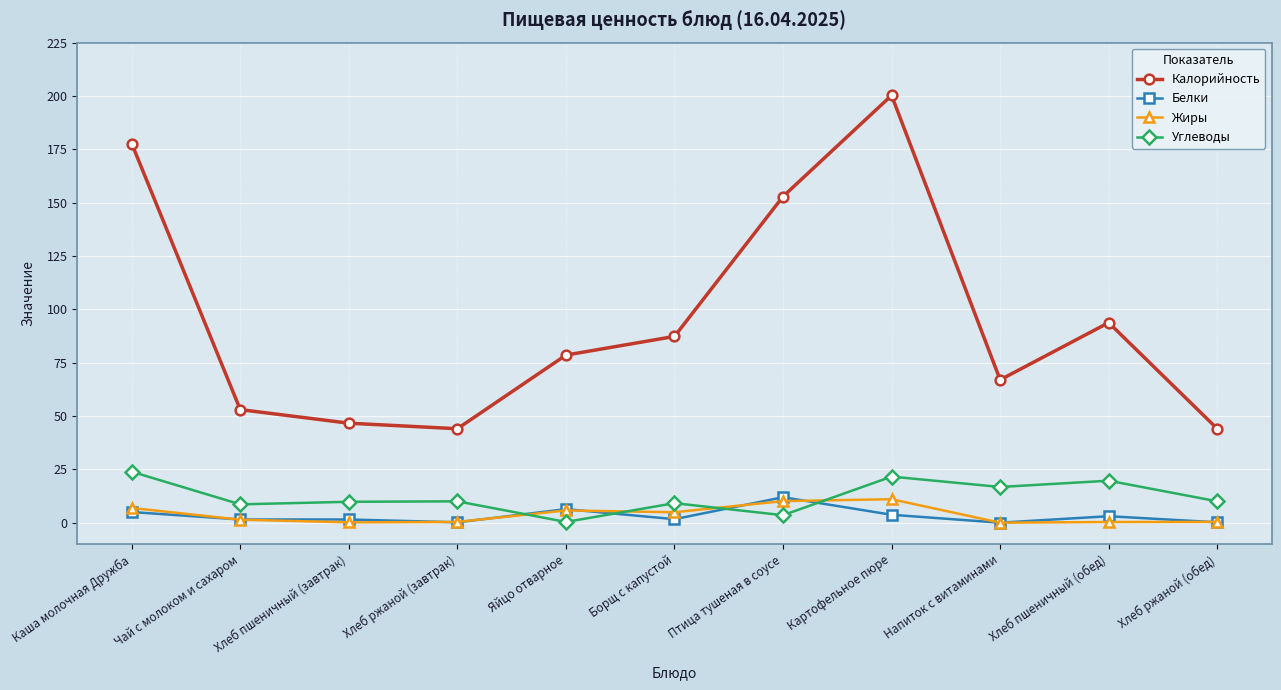

Is it true that Белки equals 0.2 at Хлеб ржаной (обед)?

True